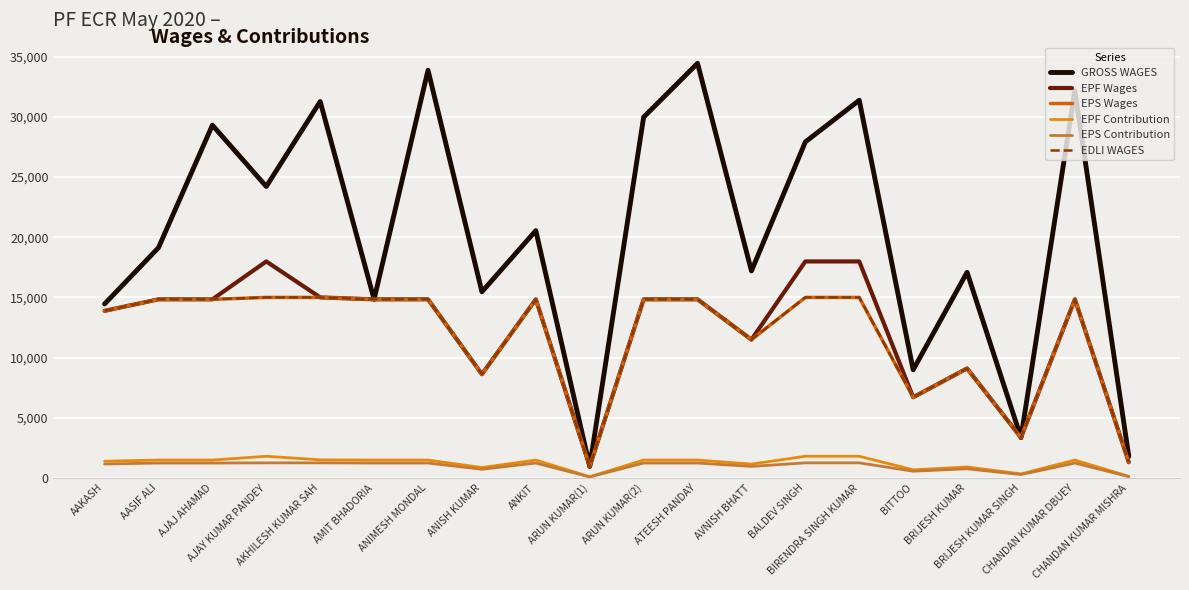

Where is the first local minimum for EPS Wages?

ANISH KUMAR